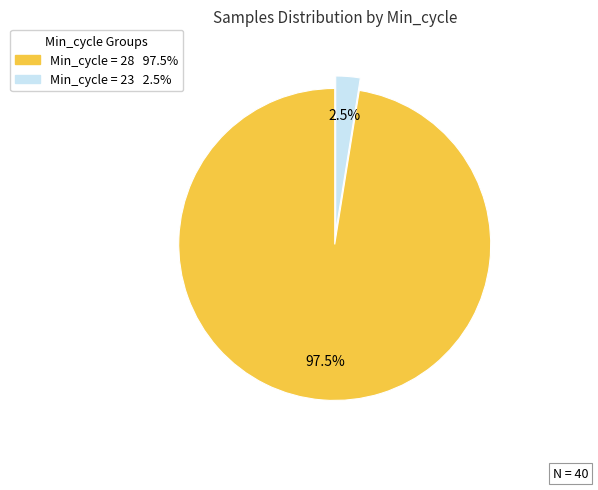

Is there a majority slice in this chart?

Yes